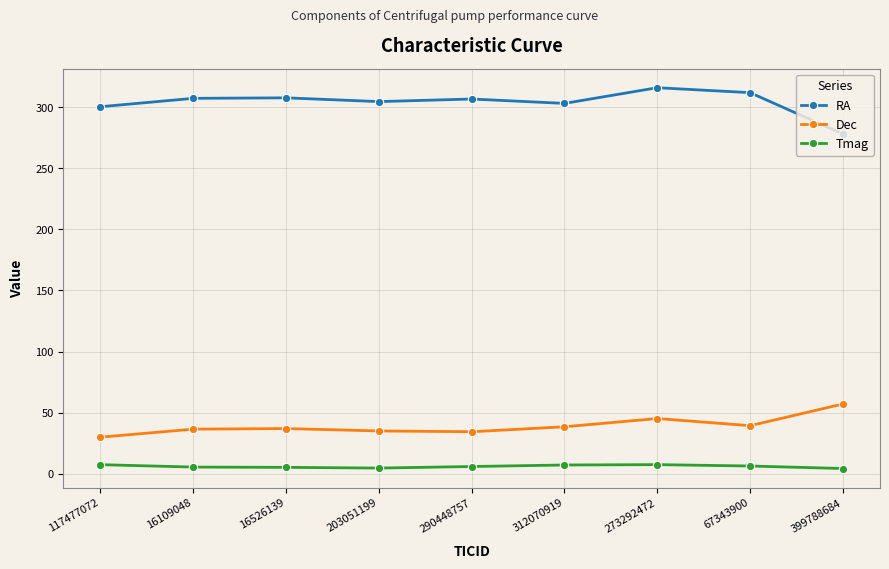

What is the total value across all series at 273292472?

368.6